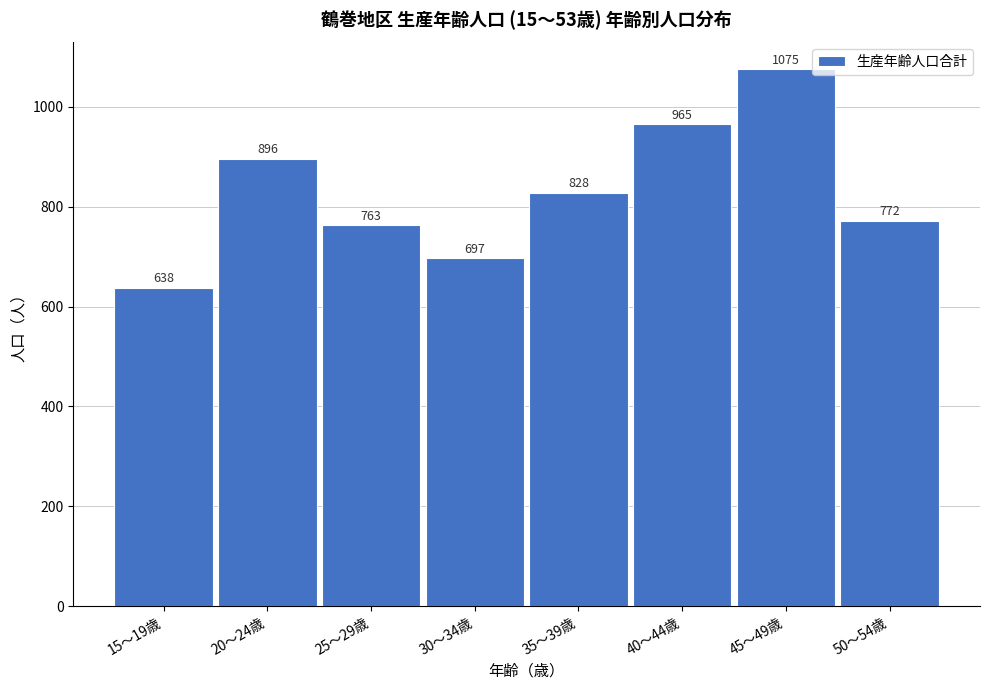

Reading right to left, extract all data points from this chart.

772	1075	965	828	697	763	896	638